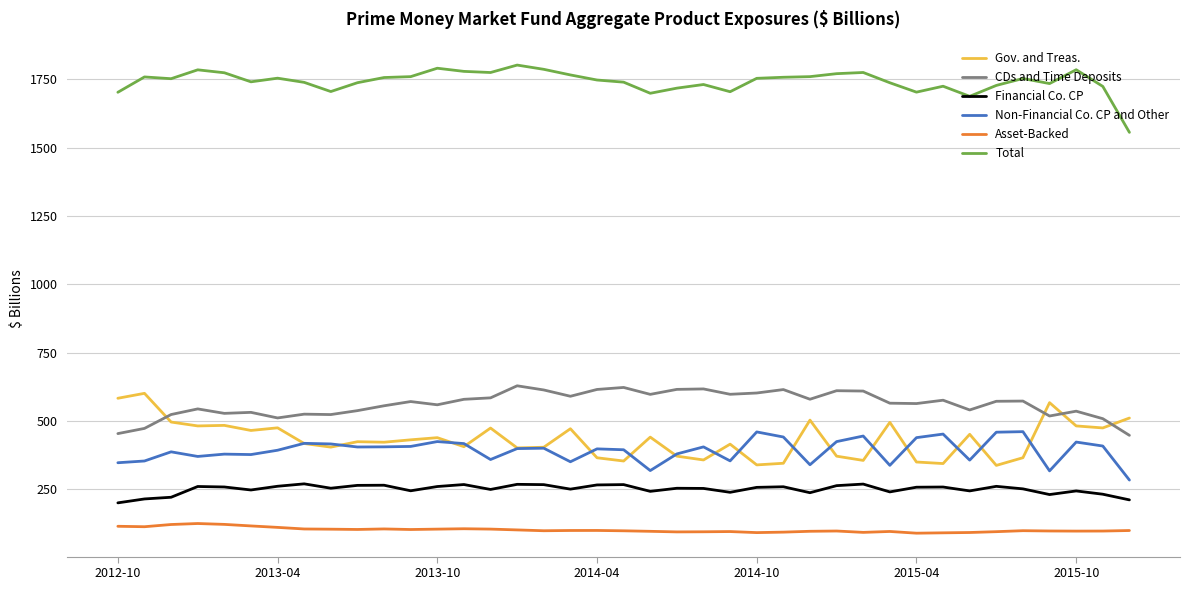

Which series has the largest total across all categories?

Total